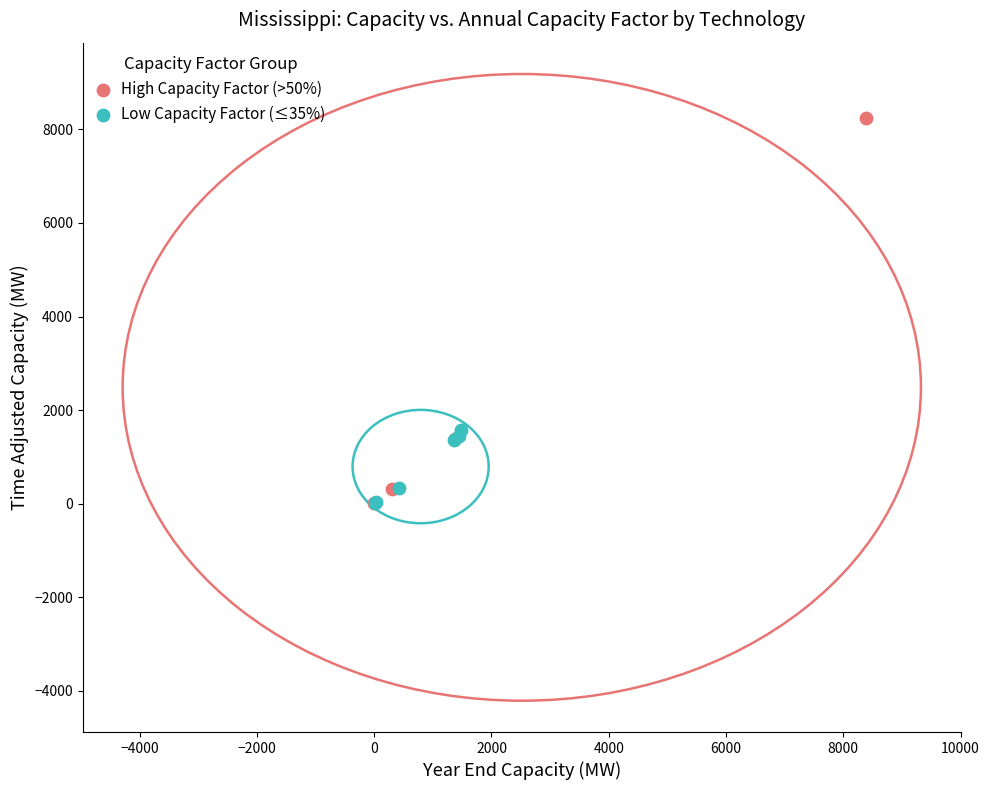

Which series contains the highest Y value?

High Capacity Factor (>50%)